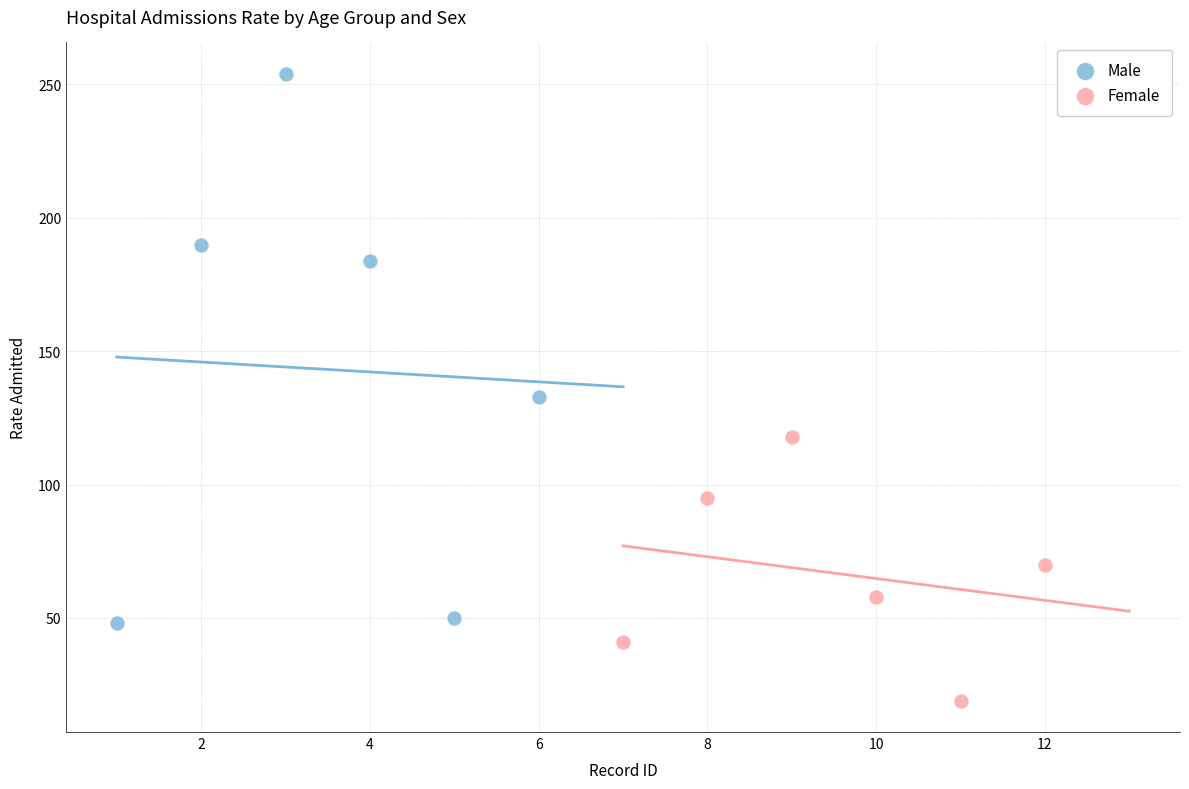

What are all the series names shown in the legend?

Male, Female